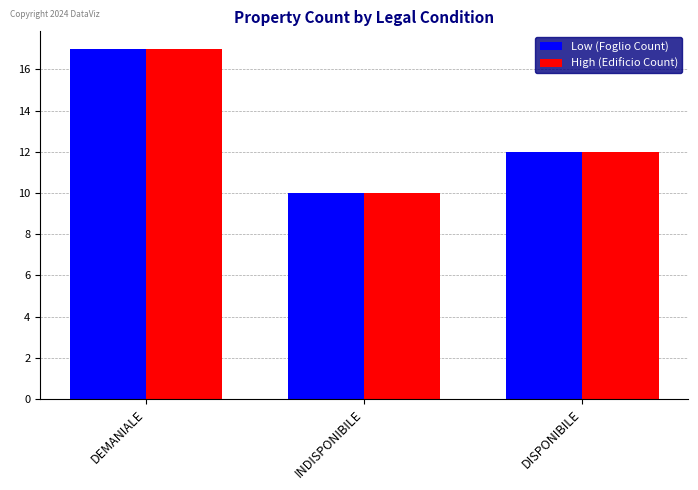

Where does the High (Edificio Count) series first go above 12?

DEMANIALE